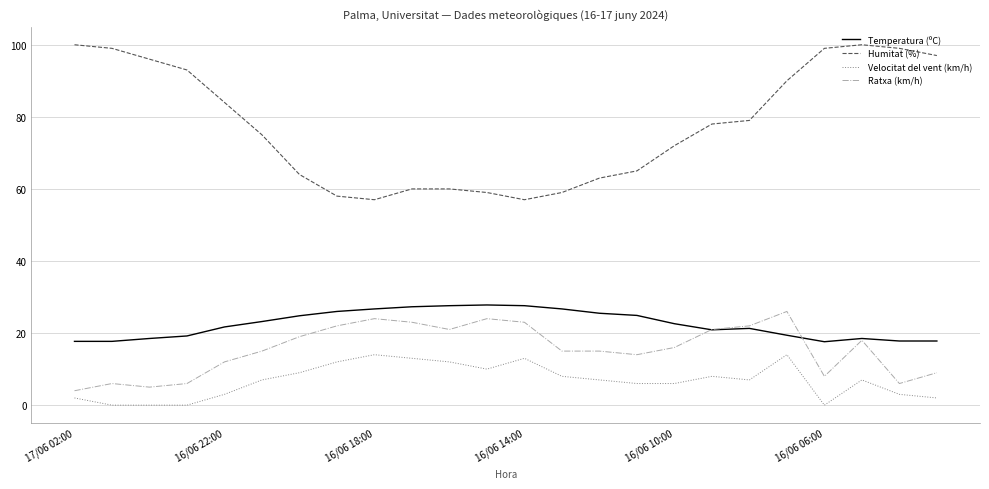

Which series has the widest spread of values?

Humitat (%)